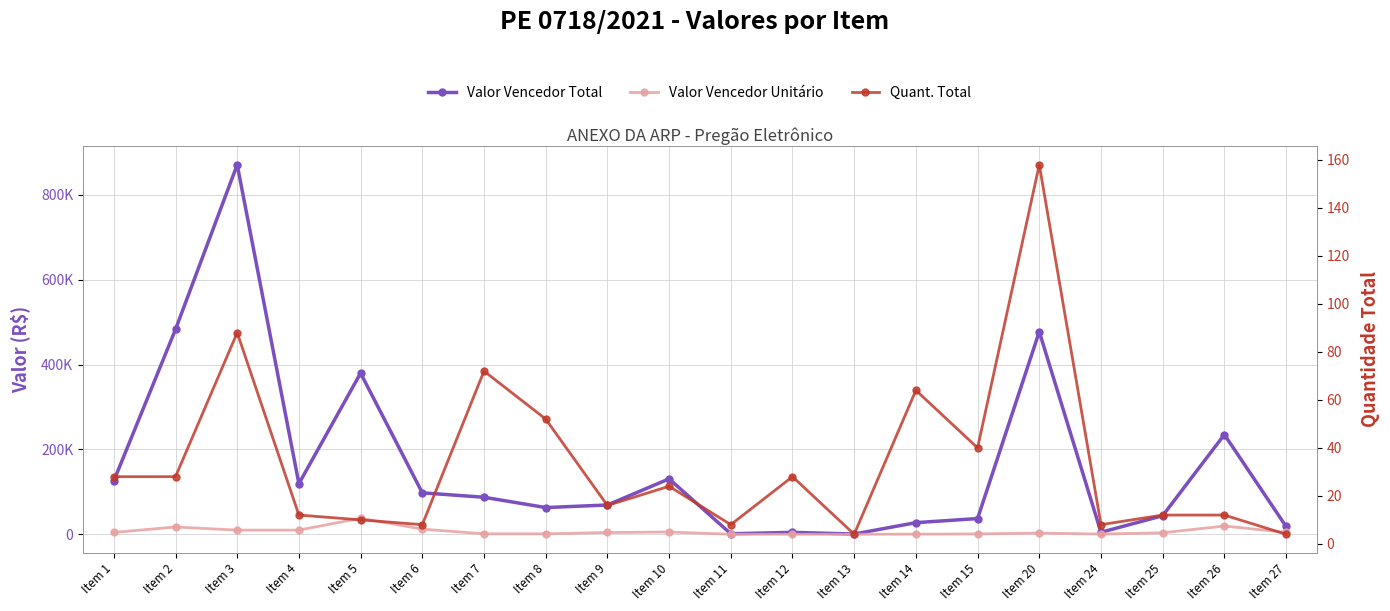

Reading left to right, list all the values displayed in this chart.

Valor Vencedor Total: Item 1=126000.0	Item 2=483000.0	Item 3=871200.0	Item 4=119400.0	Item 5=380000.0	Item 6=97810.3	Item 7=87408.0	Item 8=63128.0	Item 9=69133.8	Item 10=130800.0	Item 11=1387.6	Item 12=4648.0	Item 13=734.4	Item 14=27520.0	Item 15=37200.0	Item 20=477564.5	Item 24=4814.0	Item 25=43929.2	Item 26=235149.5	Item 27=18519.1
Valor Vencedor Unitário: Item 1=4500.0	Item 2=17250.0	Item 3=9900.0	Item 4=9950.0	Item 5=38000.0	Item 6=12226.3	Item 7=1214.0	Item 8=1214.0	Item 9=4320.9	Item 10=5450.0	Item 11=173.4	Item 12=166.0	Item 13=183.6	Item 14=430.0	Item 15=930.0	Item 20=3022.6	Item 24=601.8	Item 25=3660.8	Item 26=19595.8	Item 27=4629.8
Quant. Total: Item 1=28.0	Item 2=28.0	Item 3=88.0	Item 4=12.0	Item 5=10.0	Item 6=8.0	Item 7=72.0	Item 8=52.0	Item 9=16.0	Item 10=24.0	Item 11=8.0	Item 12=28.0	Item 13=4.0	Item 14=64.0	Item 15=40.0	Item 20=158.0	Item 24=8.0	Item 25=12.0	Item 26=12.0	Item 27=4.0